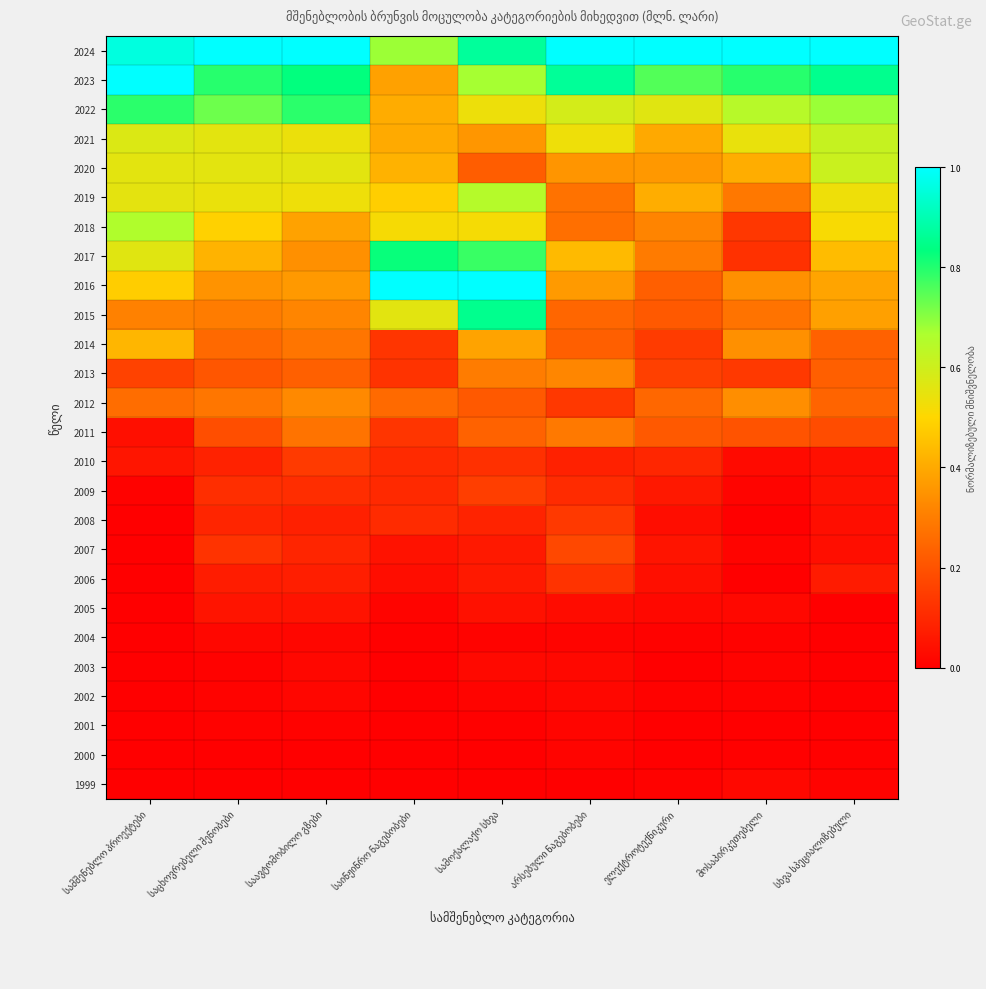

Reading right to left, transcribe all the data shown in this chart.

1999: სხვა სპეციალიზებული=0.0	მოსაპირკეთებელი=0.0	ელექტროტექნიკური=0.0	არსებული ნაგებობები=0.0	სამოქალაქო სხვა=0.0	საინჟინრო ნაგებობები=0.0	საავტომობილო გზები=0.0	საცხოვრებელი შენობები=0.0	სამშენებლო პროექტები=0.0
2000: სხვა სპეციალიზებული=0.0	მოსაპირკეთებელი=0.0	ელექტროტექნიკური=0.0	არსებული ნაგებობები=0.0	სამოქალაქო სხვა=0.0	საინჟინრო ნაგებობები=0.0	საავტომობილო გზები=0.0	საცხოვრებელი შენობები=0.0	სამშენებლო პროექტები=0.0
2001: სხვა სპეციალიზებული=0.0	მოსაპირკეთებელი=0.0	ელექტროტექნიკური=0.0	არსებული ნაგებობები=0.0	სამოქალაქო სხვა=0.0	საინჟინრო ნაგებობები=0.0	საავტომობილო გზები=0.0	საცხოვრებელი შენობები=0.0	სამშენებლო პროექტები=0.0
2002: სხვა სპეციალიზებული=0.0	მოსაპირკეთებელი=0.0	ელექტროტექნიკური=0.0	არსებული ნაგებობები=0.0	სამოქალაქო სხვა=0.0	საინჟინრო ნაგებობები=0.0	საავტომობილო გზები=0.0	საცხოვრებელი შენობები=0.0	სამშენებლო პროექტები=0.0
2003: სხვა სპეციალიზებული=0.0	მოსაპირკეთებელი=0.0	ელექტროტექნიკური=0.0	არსებული ნაგებობები=0.0	სამოქალაქო სხვა=0.0	საინჟინრო ნაგებობები=0.0	საავტომობილო გზები=0.0	საცხოვრებელი შენობები=0.0	სამშენებლო პროექტები=0.0
2004: სხვა სპეციალიზებული=0.0	მოსაპირკეთებელი=0.0	ელექტროტექნიკური=0.0	არსებული ნაგებობები=0.0	სამოქალაქო სხვა=0.0	საინჟინრო ნაგებობები=0.0	საავტომობილო გზები=0.0	საცხოვრებელი შენობები=0.0	სამშენებლო პროექტები=0.0
2005: სხვა სპეციალიზებული=0.0	მოსაპირკეთებელი=0.0	ელექტროტექნიკური=0.0	არსებული ნაგებობები=0.0	სამოქალაქო სხვა=0.0	საინჟინრო ნაგებობები=0.0	საავტომობილო გზები=0.0	საცხოვრებელი შენობები=0.0	სამშენებლო პროექტები=0.0
2006: სხვა სპეციალიზებული=0.1	მოსაპირკეთებელი=0.0	ელექტროტექნიკური=0.0	არსებული ნაგებობები=0.1	სამოქალაქო სხვა=0.1	საინჟინრო ნაგებობები=0.0	საავტომობილო გზები=0.1	საცხოვრებელი შენობები=0.1	სამშენებლო პროექტები=0.0
2007: სხვა სპეციალიზებული=0.0	მოსაპირკეთებელი=0.0	ელექტროტექნიკური=0.1	არსებული ნაგებობები=0.2	სამოქალაქო სხვა=0.1	საინჟინრო ნაგებობები=0.0	საავტომობილო გზები=0.1	საცხოვრებელი შენობები=0.1	სამშენებლო პროექტები=0.0
2008: სხვა სპეციალიზებული=0.0	მოსაპირკეთებელი=0.0	ელექტროტექნიკური=0.0	არსებული ნაგებობები=0.1	სამოქალაქო სხვა=0.1	საინჟინრო ნაგებობები=0.1	საავტომობილო გზები=0.1	საცხოვრებელი შენობები=0.1	სამშენებლო პროექტები=0.0
2009: სხვა სპეციალიზებული=0.0	მოსაპირკეთებელი=0.0	ელექტროტექნიკური=0.1	არსებული ნაგებობები=0.1	სამოქალაქო სხვა=0.2	საინჟინრო ნაგებობები=0.1	საავტომობილო გზები=0.1	საცხოვრებელი შენობები=0.1	სამშენებლო პროექტები=0.0
2010: სხვა სპეციალიზებული=0.0	მოსაპირკეთებელი=0.0	ელექტროტექნიკური=0.1	არსებული ნაგებობები=0.1	სამოქალაქო სხვა=0.1	საინჟინრო ნაგებობები=0.1	საავტომობილო გზები=0.1	საცხოვრებელი შენობები=0.1	სამშენებლო პროექტები=0.1
2011: სხვა სპეციალიზებული=0.2	მოსაპირკეთებელი=0.2	ელექტროტექნიკური=0.2	არსებული ნაგებობები=0.3	სამოქალაქო სხვა=0.2	საინჟინრო ნაგებობები=0.1	საავტომობილო გზები=0.3	საცხოვრებელი შენობები=0.2	სამშენებლო პროექტები=0.0
2012: სხვა სპეციალიზებული=0.2	მოსაპირკეთებელი=0.3	ელექტროტექნიკური=0.2	არსებული ნაგებობები=0.1	სამოქალაქო სხვა=0.2	საინჟინრო ნაგებობები=0.3	საავტომობილო გზები=0.3	საცხოვრებელი შენობები=0.3	სამშენებლო პროექტები=0.3
2013: სხვა სპეციალიზებული=0.2	მოსაპირკეთებელი=0.1	ელექტროტექნიკური=0.2	არსებული ნაგებობები=0.3	სამოქალაქო სხვა=0.3	საინჟინრო ნაგებობები=0.1	საავტომობილო გზები=0.2	საცხოვრებელი შენობები=0.2	სამშენებლო პროექტები=0.2
2014: სხვა სპეციალიზებული=0.2	მოსაპირკეთებელი=0.3	ელექტროტექნიკური=0.1	არსებული ნაგებობები=0.2	სამოქალაქო სხვა=0.4	საინჟინრო ნაგებობები=0.1	საავტომობილო გზები=0.3	საცხოვრებელი შენობები=0.3	სამშენებლო პროექტები=0.4
2015: სხვა სპეციალიზებული=0.4	მოსაპირკეთებელი=0.3	ელექტროტექნიკური=0.2	არსებული ნაგებობები=0.2	სამოქალაქო სხვა=0.9	საინჟინრო ნაგებობები=0.6	საავტომობილო გზები=0.3	საცხოვრებელი შენობები=0.3	სამშენებლო პროექტები=0.3
2016: სხვა სპეციალიზებული=0.4	მოსაპირკეთებელი=0.3	ელექტროტექნიკური=0.2	არსებული ნაგებობები=0.4	სამოქალაქო სხვა=1.0	საინჟინრო ნაგებობები=1.0	საავტომობილო გზები=0.4	საცხოვრებელი შენობები=0.4	სამშენებლო პროექტები=0.5
2017: სხვა სპეციალიზებული=0.4	მოსაპირკეთებელი=0.1	ელექტროტექნიკური=0.3	არსებული ნაგებობები=0.4	სამოქალაქო სხვა=0.8	საინჟინრო ნაგებობები=0.8	საავტომობილო გზები=0.3	საცხოვრებელი შენობები=0.4	სამშენებლო პროექტები=0.6
2018: სხვა სპეციალიზებული=0.5	მოსაპირკეთებელი=0.1	ელექტროტექნიკური=0.3	არსებული ნაგებობები=0.3	სამოქალაქო სხვა=0.5	საინჟინრო ნაგებობები=0.5	საავტომობილო გზები=0.4	საცხოვრებელი შენობები=0.5	სამშენებლო პროექტები=0.7
2019: სხვა სპეციალიზებული=0.5	მოსაპირკეთებელი=0.3	ელექტროტექნიკური=0.4	არსებული ნაგებობები=0.3	სამოქალაქო სხვა=0.6	საინჟინრო ნაგებობები=0.5	საავტომობილო გზები=0.5	საცხოვრებელი შენობები=0.5	სამშენებლო პროექტები=0.6
2020: სხვა სპეციალიზებული=0.6	მოსაპირკეთებელი=0.4	ელექტროტექნიკური=0.4	არსებული ნაგებობები=0.4	სამოქალაქო სხვა=0.2	საინჟინრო ნაგებობები=0.4	საავტომობილო გზები=0.6	საცხოვრებელი შენობები=0.6	სამშენებლო პროექტები=0.6
2021: სხვა სპეციალიზებული=0.6	მოსაპირკეთებელი=0.5	ელექტროტექნიკური=0.4	არსებული ნაგებობები=0.5	სამოქალაქო სხვა=0.4	საინჟინრო ნაგებობები=0.4	საავტომობილო გზები=0.5	საცხოვრებელი შენობები=0.6	სამშენებლო პროექტები=0.6
2022: სხვა სპეციალიზებული=0.7	მოსაპირკეთებელი=0.6	ელექტროტექნიკური=0.6	არსებული ნაგებობები=0.6	სამოქალაქო სხვა=0.5	საინჟინრო ნაგებობები=0.4	საავტომობილო გზები=0.8	საცხოვრებელი შენობები=0.7	სამშენებლო პროექტები=0.8
2023: სხვა სპეციალიზებული=0.9	მოსაპირკეთებელი=0.8	ელექტროტექნიკური=0.8	არსებული ნაგებობები=0.9	სამოქალაქო სხვა=0.7	საინჟინრო ნაგებობები=0.4	საავტომობილო გზები=0.8	საცხოვრებელი შენობები=0.8	სამშენებლო პროექტები=1.0
2024: სხვა სპეციალიზებული=1.0	მოსაპირკეთებელი=1.0	ელექტროტექნიკური=1.0	არსებული ნაგებობები=1.0	სამოქალაქო სხვა=0.9	საინჟინრო ნაგებობები=0.7	საავტომობილო გზები=1.0	საცხოვრებელი შენობები=1.0	სამშენებლო პროექტები=1.0